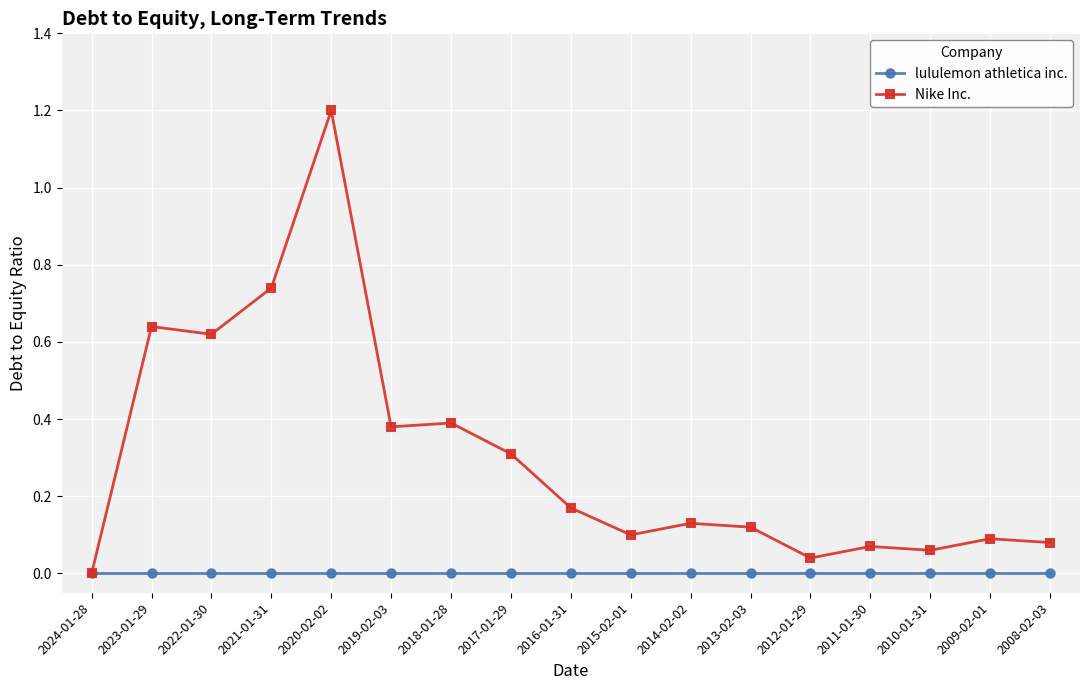

List the series in order of their peak value, lowest first.

lululemon athletica inc., Nike Inc.